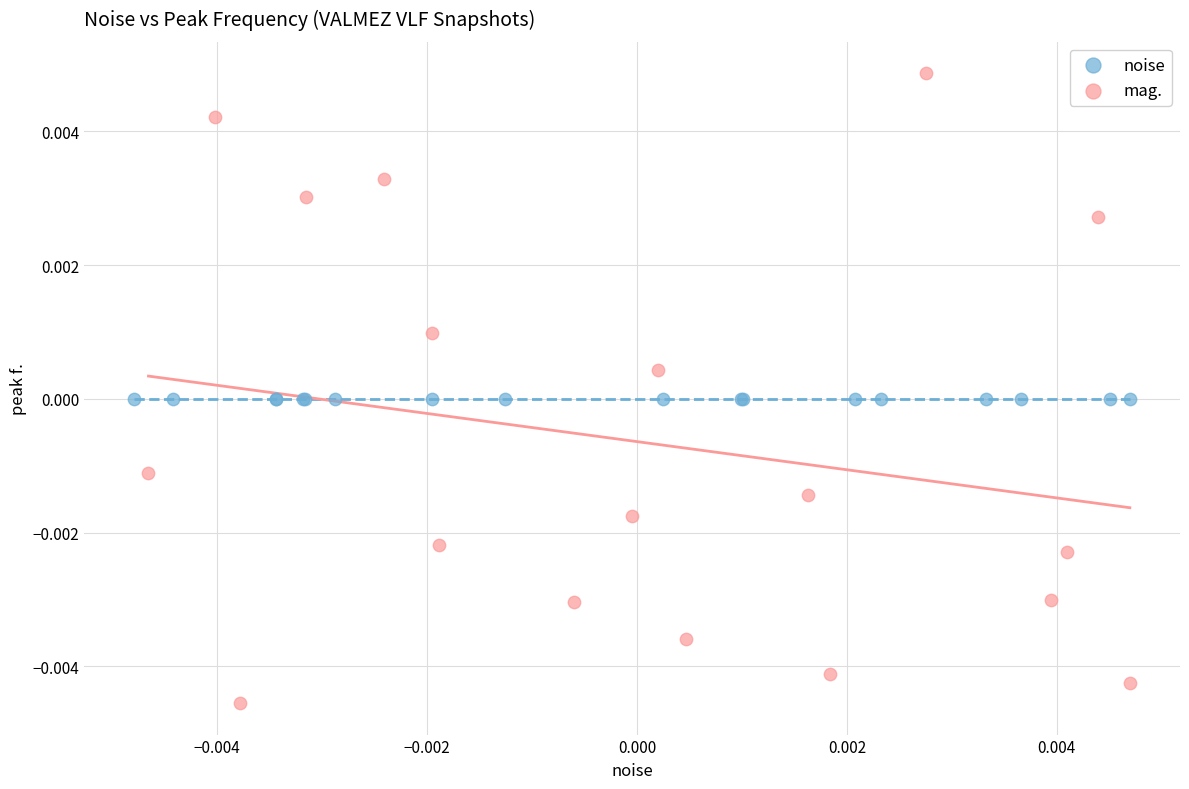

Which series reaches the minimum Y coordinate?

mag.